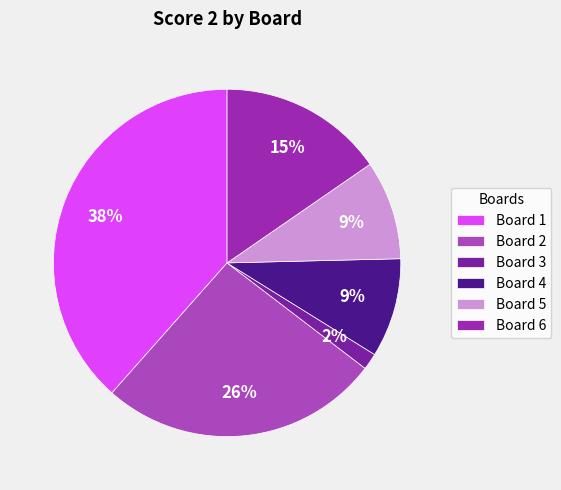

How much of the chart is everything except Board 4?

90.8%